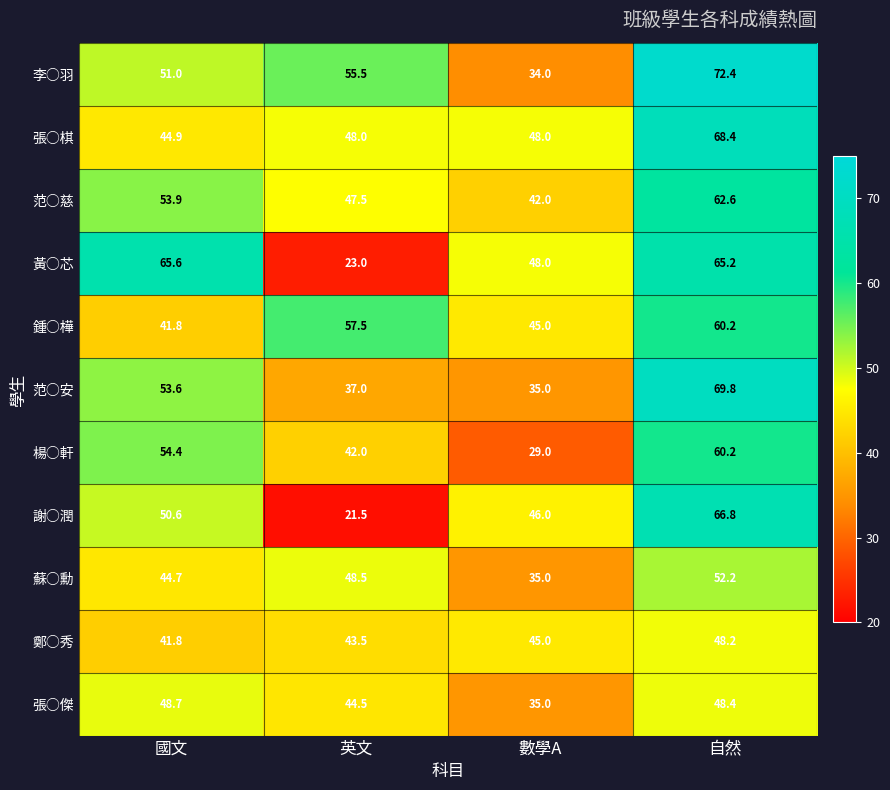

Which series changed the most between 數學A and 自然?

李○羽